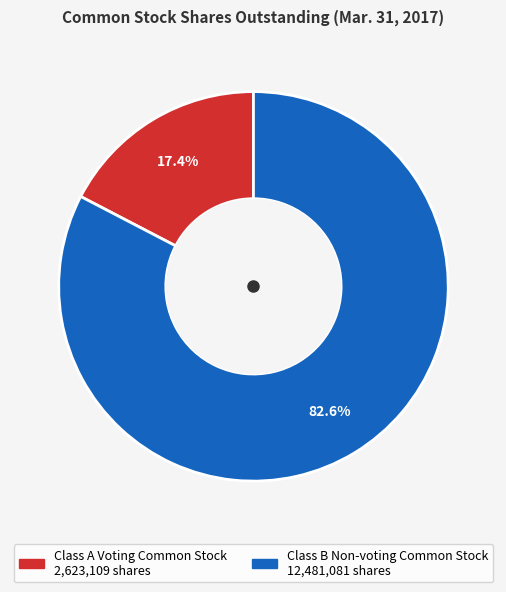

Which slice is the largest?

Class B Non-voting Common Stock